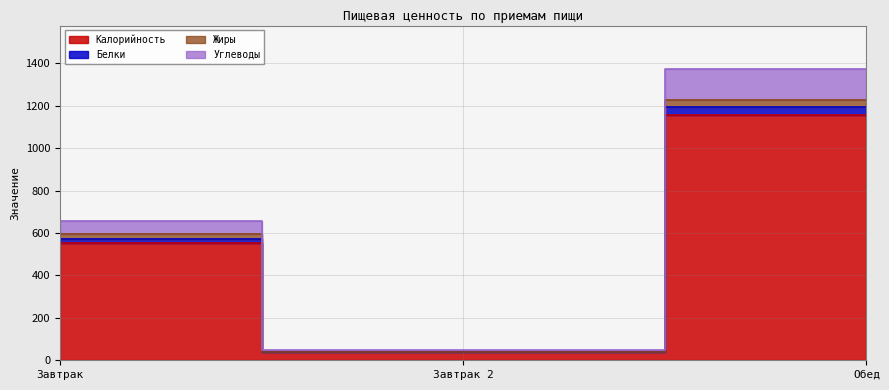

How many values in the Углеводы series exceed 659?

1